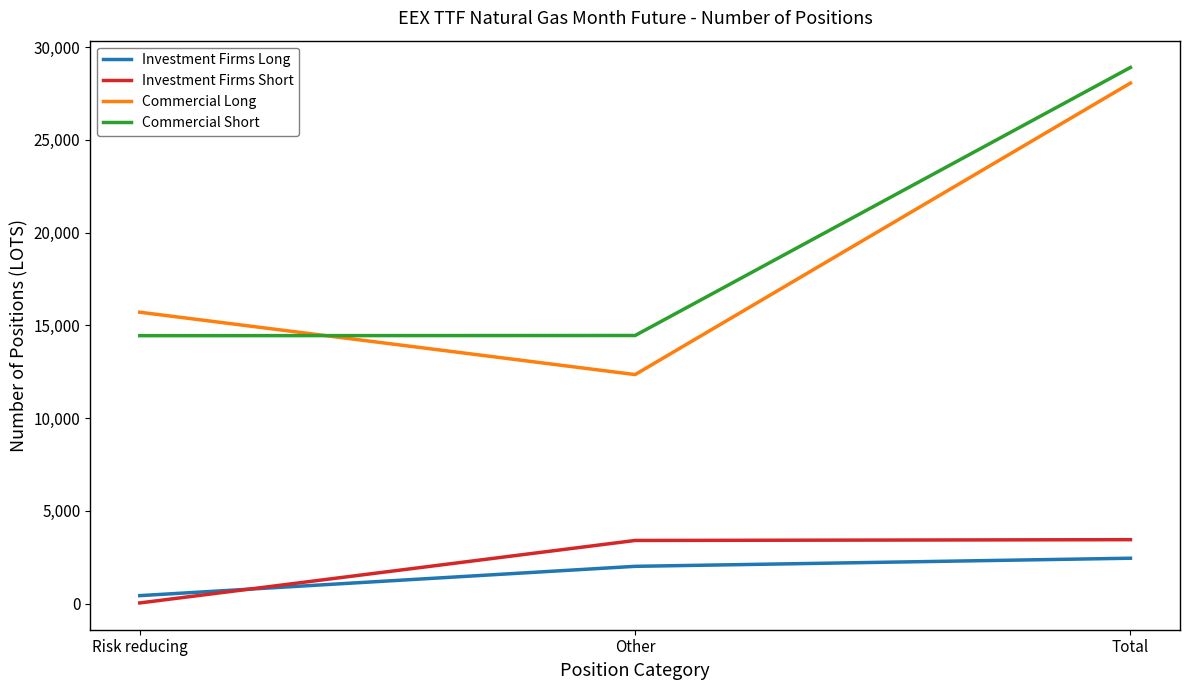

Is the value of Commercial Long at Risk reducing greater than the value of Investment Firms Long at Other?

Yes